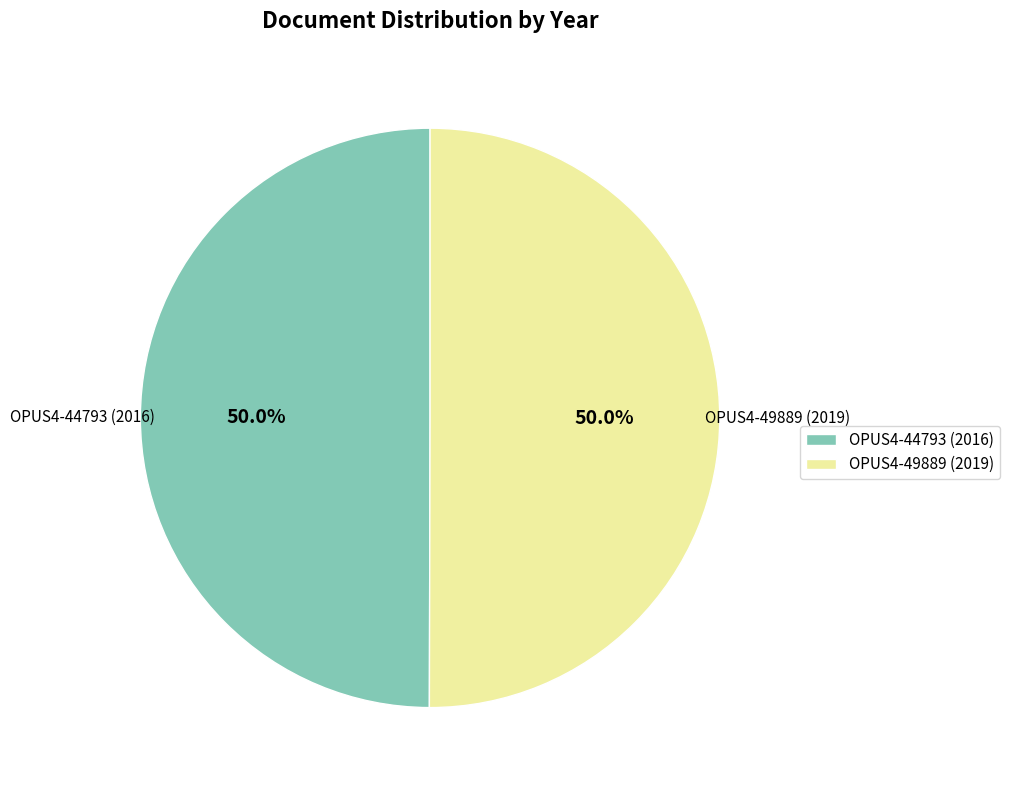

What is the ratio of the value at OPUS4-49889 (2019) to the value at OPUS4-44793 (2016)?

1.0